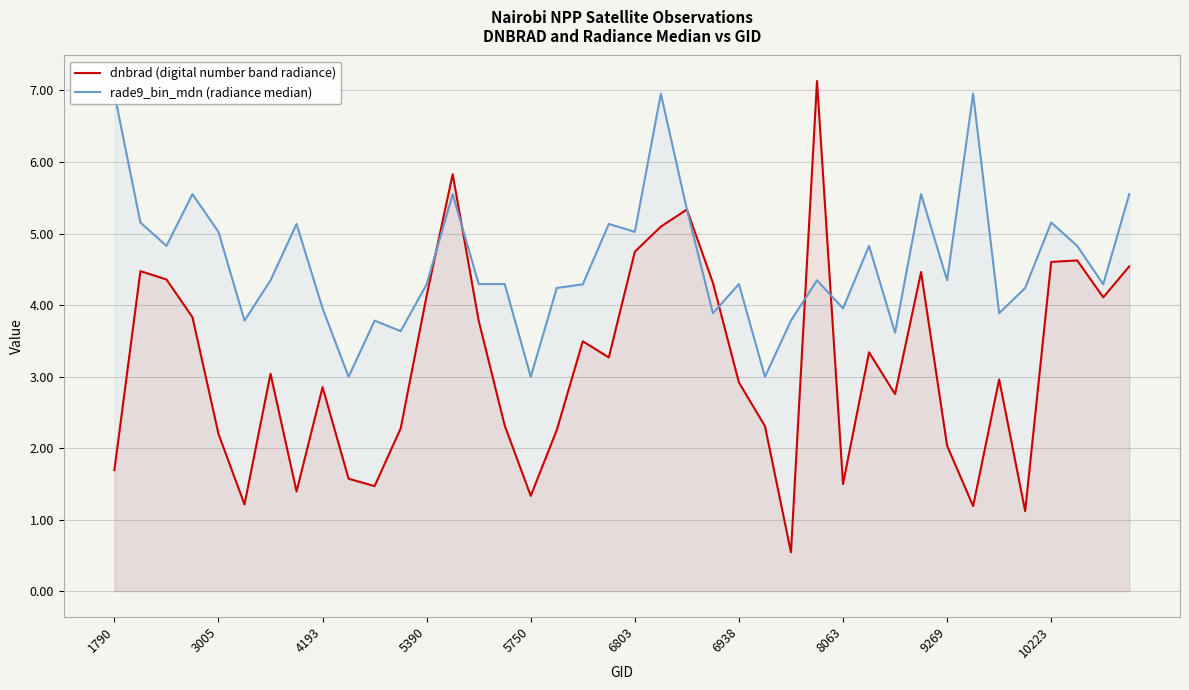

The value of dnbrad (digital number band radiance) at 3005 is 2.2. True or false?

True